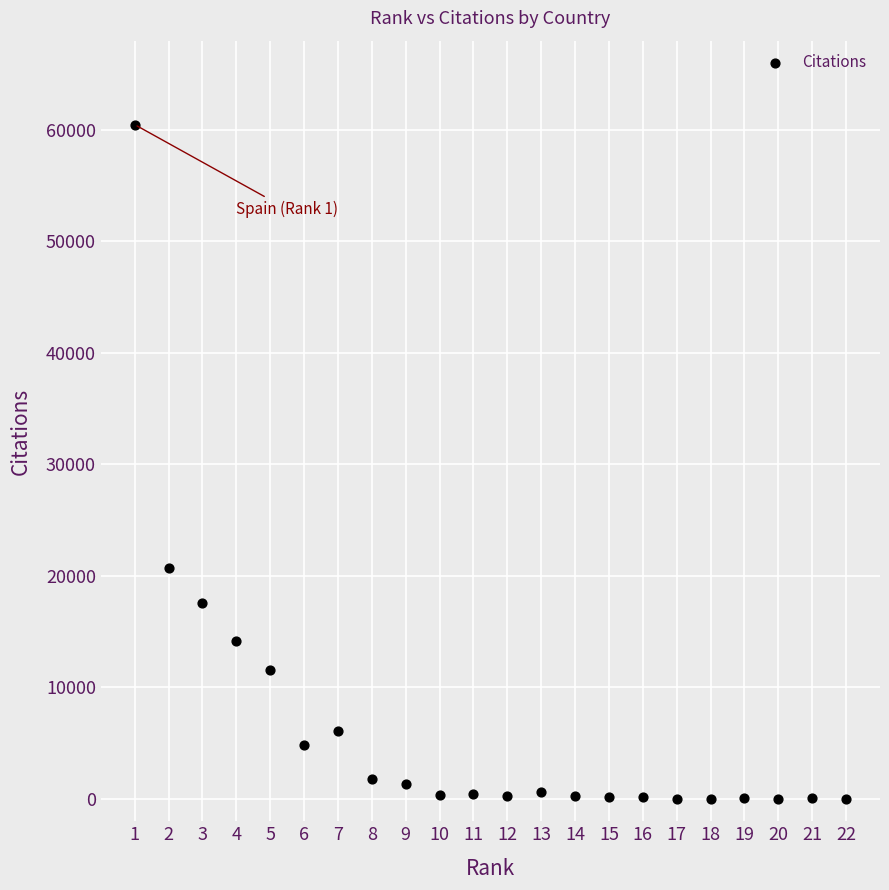

What Y value in the scatter plot is closest to 30238?

20711